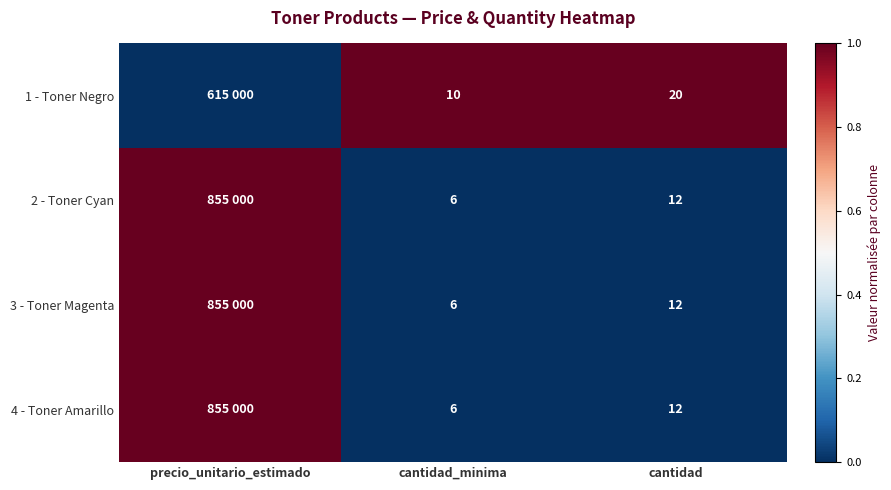

What is the sum of the 2 - Toner Cyan values at cantidad_minima and cantidad?

18